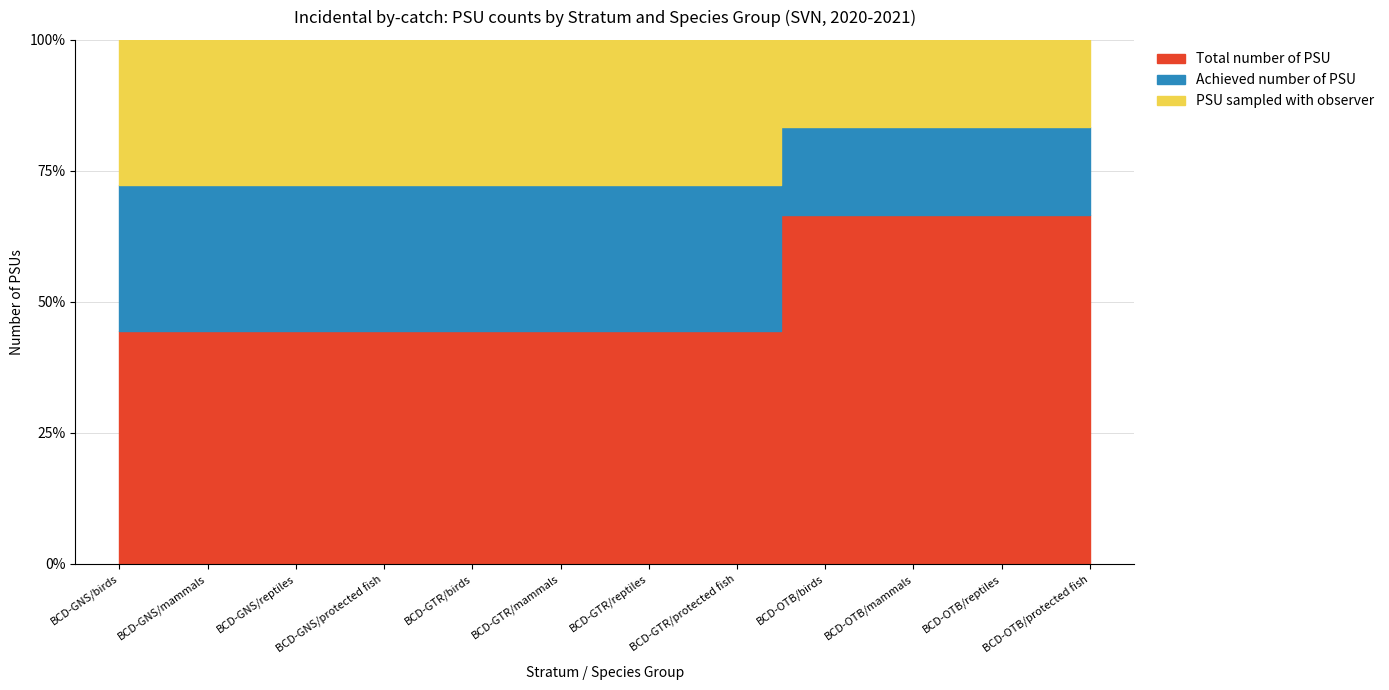

True or false: PSU sampled with observer has more than 1 points higher than both neighbors.

False